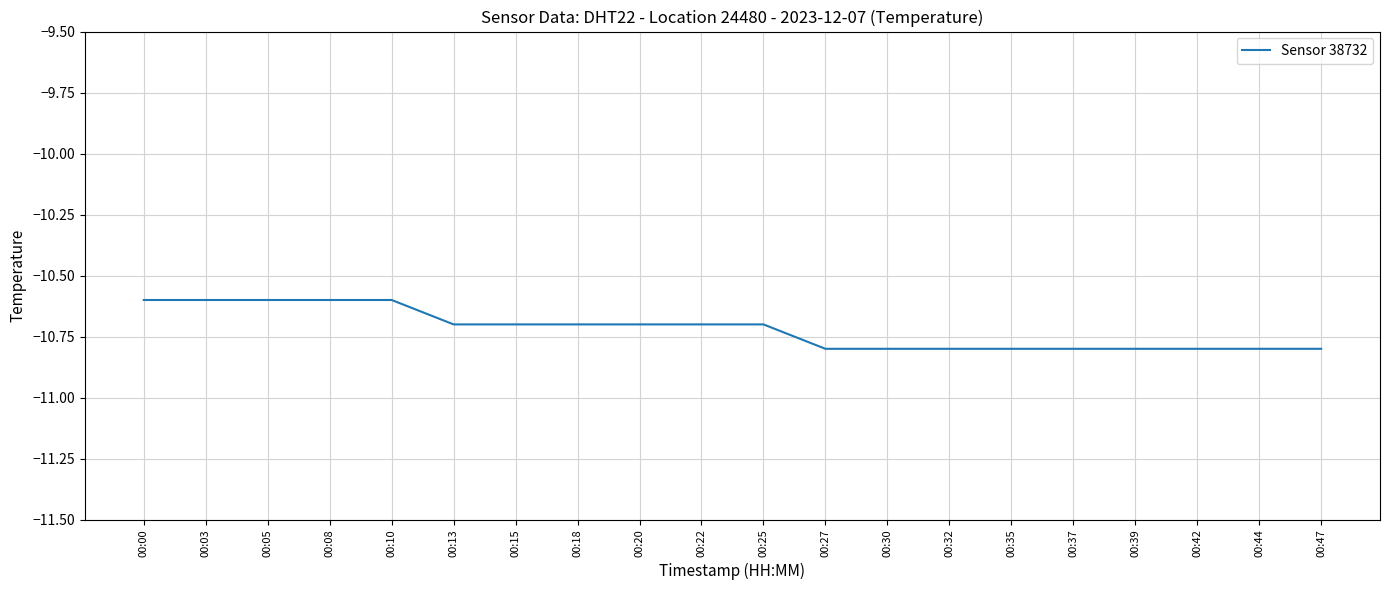

Reading left to right, transcribe all the data shown in this chart.

00:00=-10.6	00:03=-10.6	00:05=-10.6	00:08=-10.6	00:10=-10.6	00:13=-10.7	00:15=-10.7	00:18=-10.7	00:20=-10.7	00:22=-10.7	00:25=-10.7	00:27=-10.8	00:30=-10.8	00:32=-10.8	00:35=-10.8	00:37=-10.8	00:39=-10.8	00:42=-10.8	00:44=-10.8	00:47=-10.8